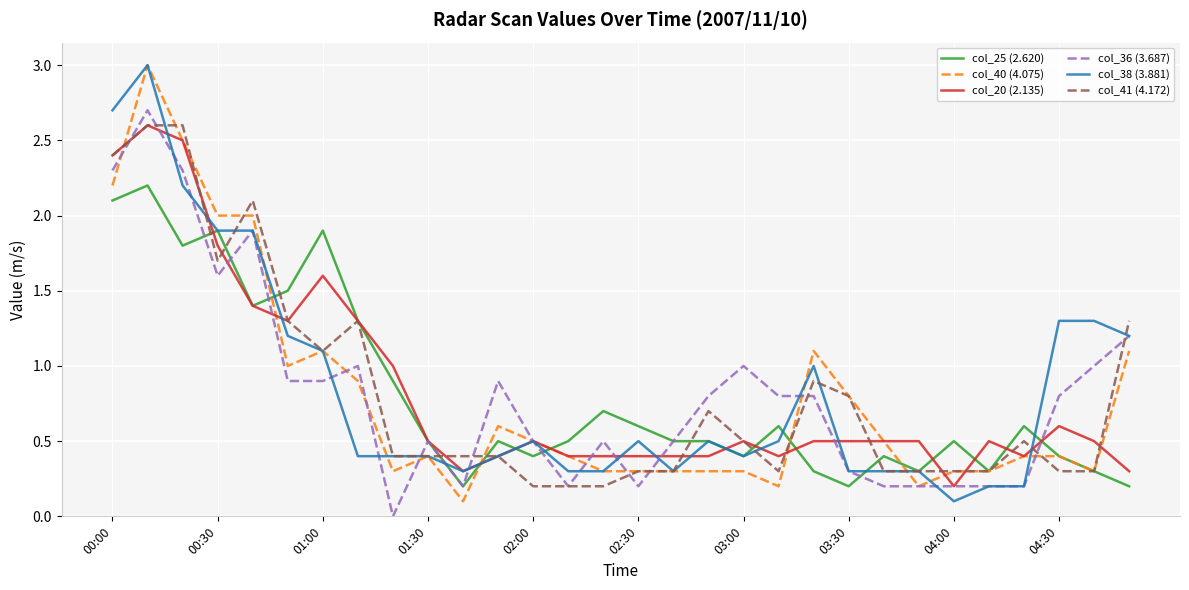

What is the maximum value for col_38 (3.881)?

3.0